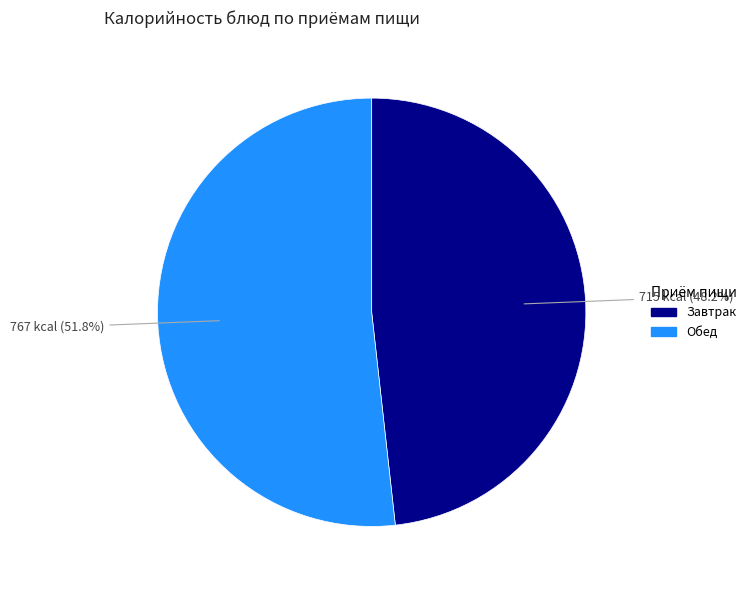

Is there any slice that represents more than half of the pie?

Yes